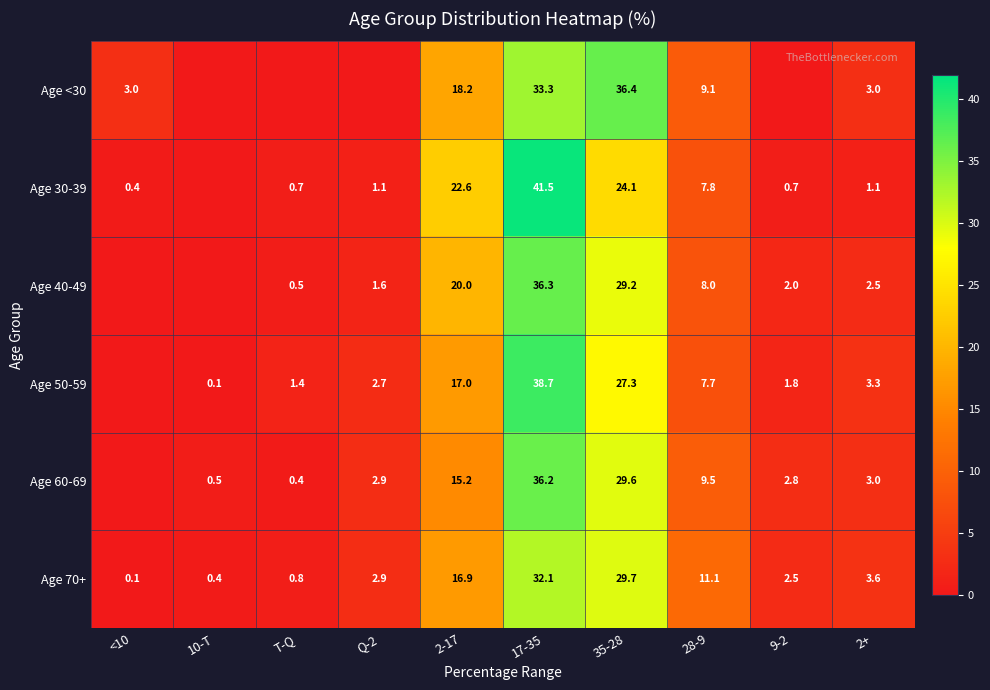

What is the average value of the Age 70+ series?

10.0